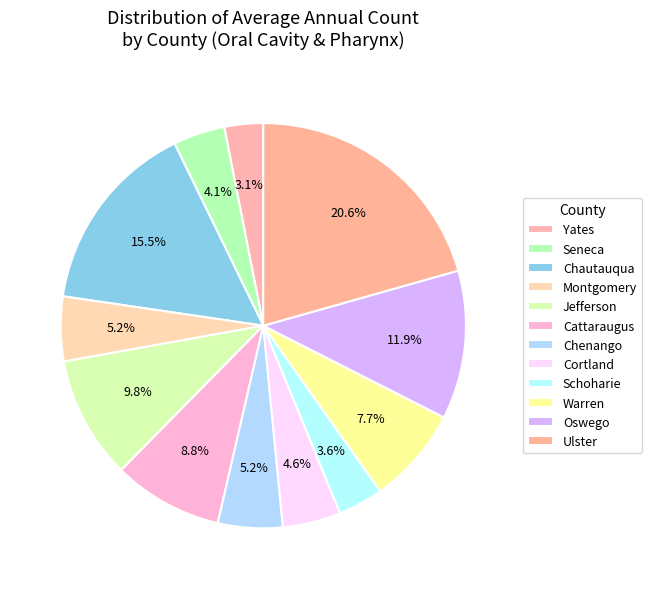

Rank the categories by value from highest to lowest.

Ulster, Chautauqua, Oswego, Jefferson, Cattaraugus, Warren, Montgomery, Chenango, Cortland, Seneca, Schoharie, Yates